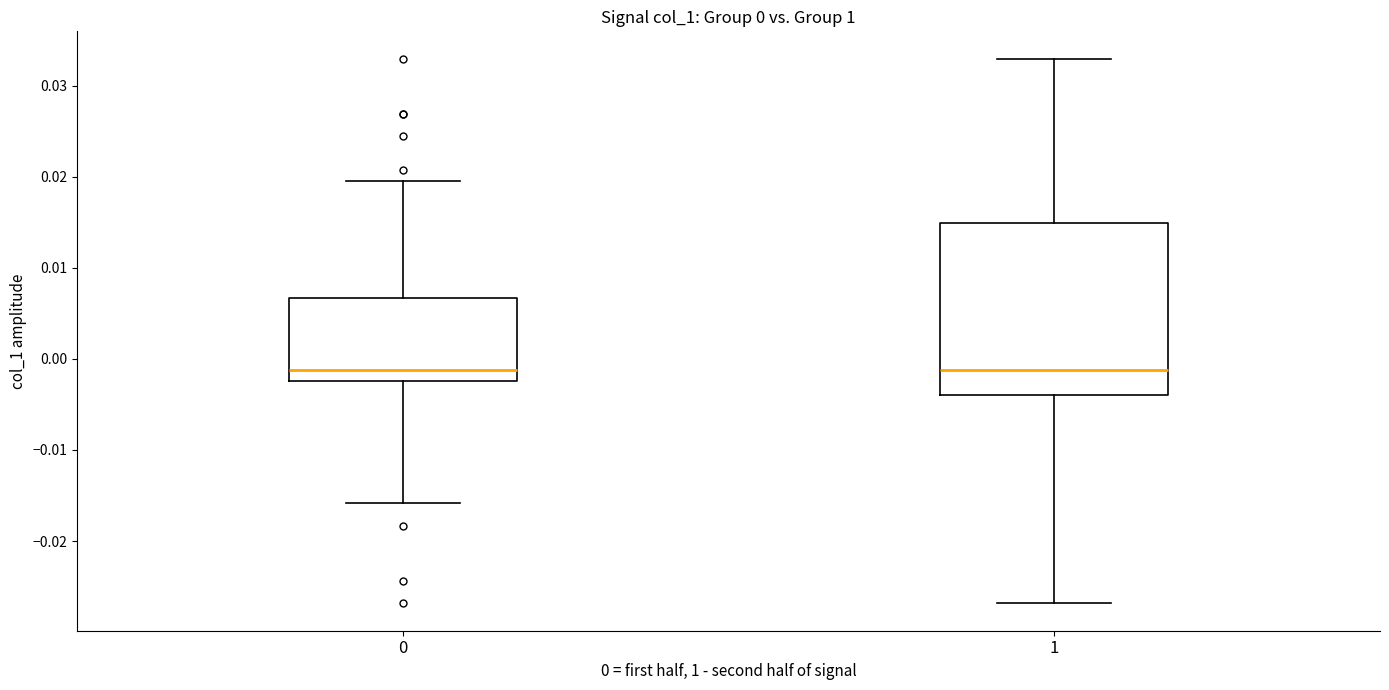

Which box is the tallest, from its lower edge to its upper edge?

1